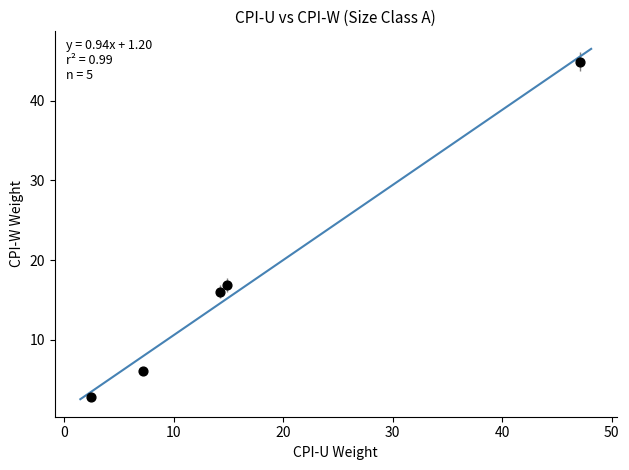

What Y value in the scatter plot is closest to 23?

16.9